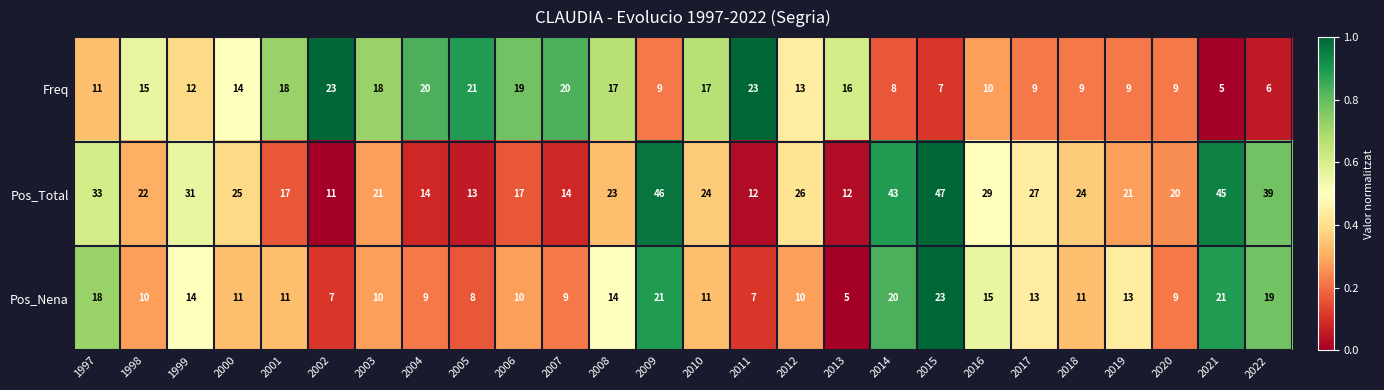

True or false: Pos_Total has a value of 18 at 2013.

False